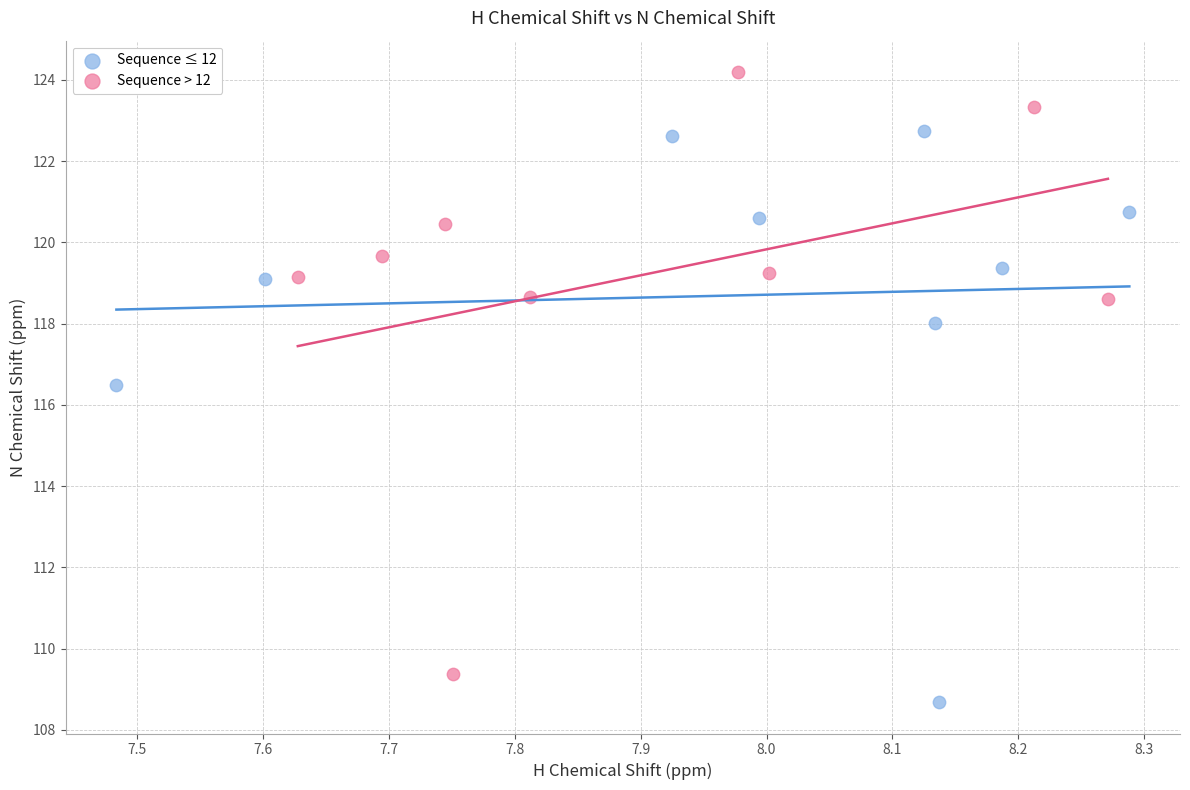

Which series reaches the minimum Y coordinate?

Sequence ≤ 12